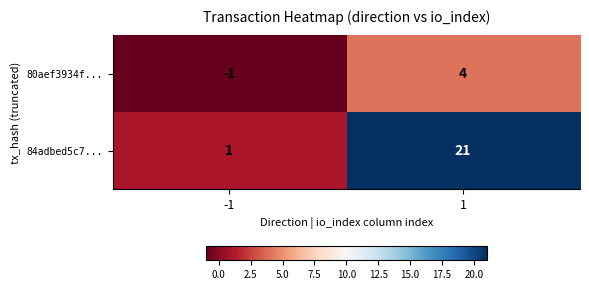

What is the sum of all 84adbed5c7... values?

22